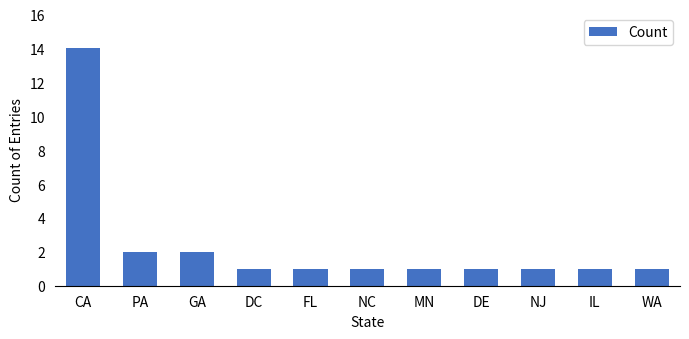

What is the average value?

2